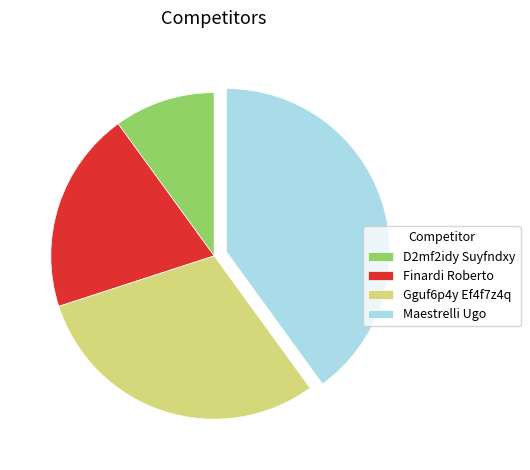

Between D2mf2idy Suyfndxy and Maestrelli Ugo, which is larger?

Maestrelli Ugo